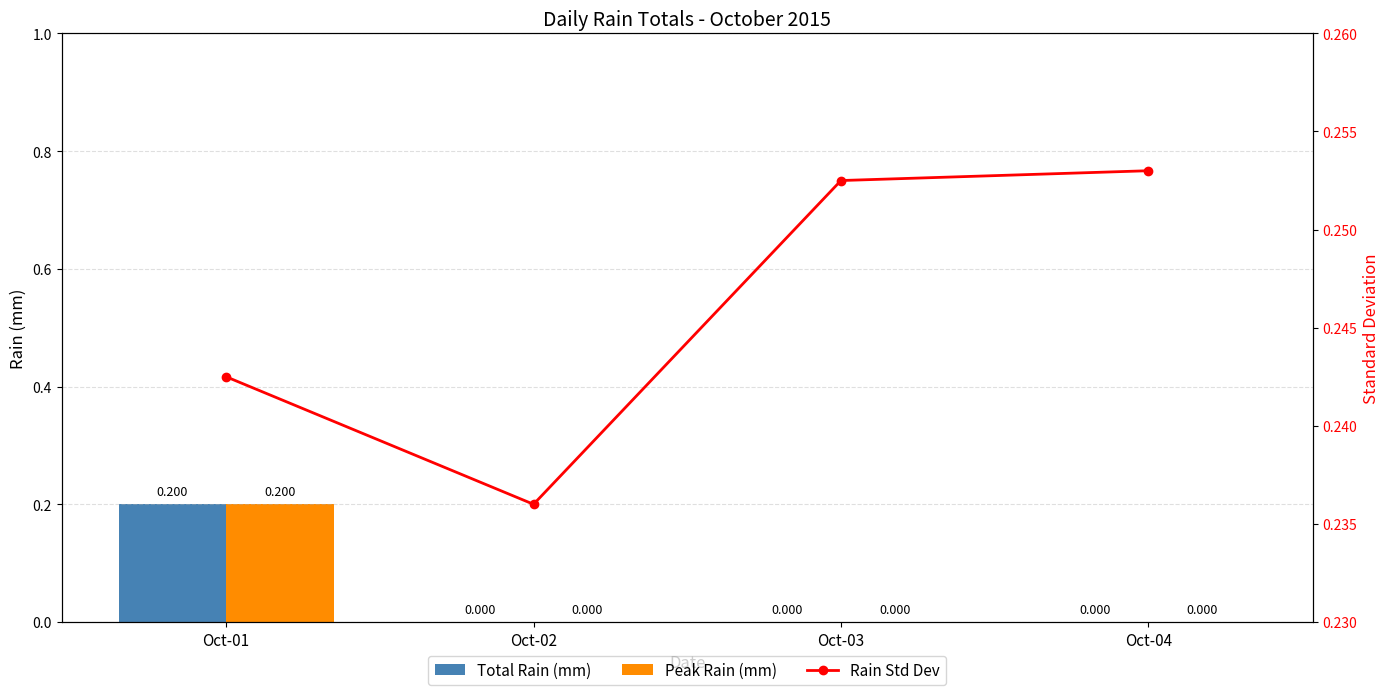

What is the average value of the Total Rain (mm) series?

0.1